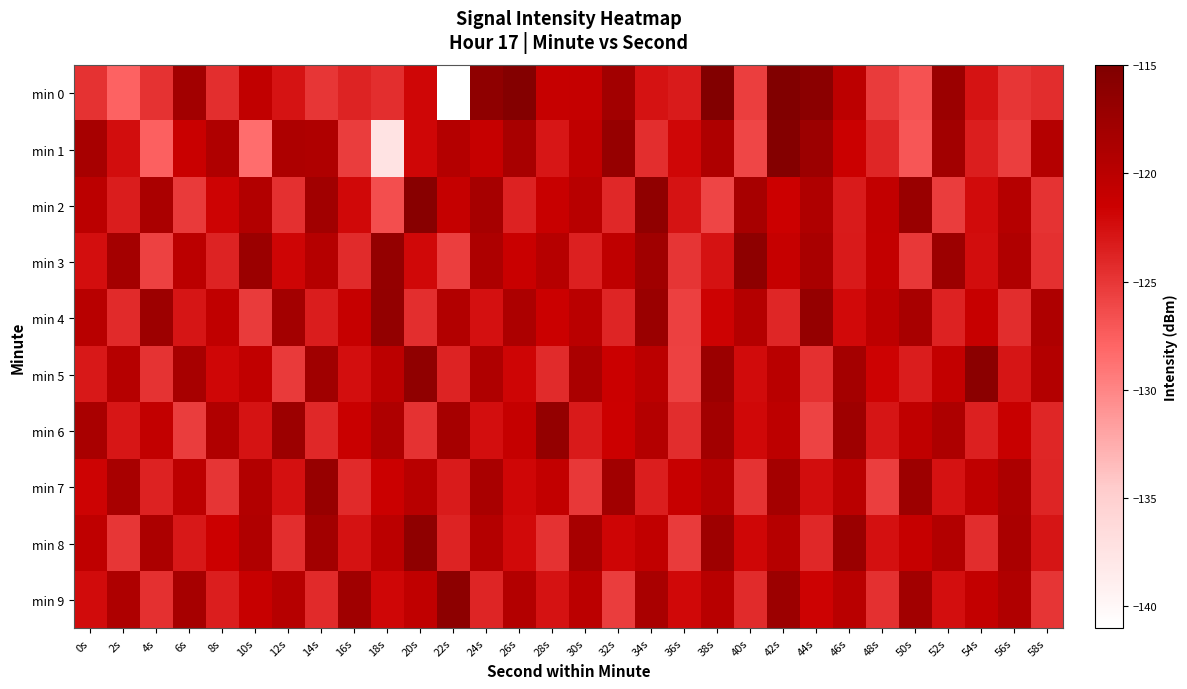

What is the maximum value shown in the chart?

-115.1